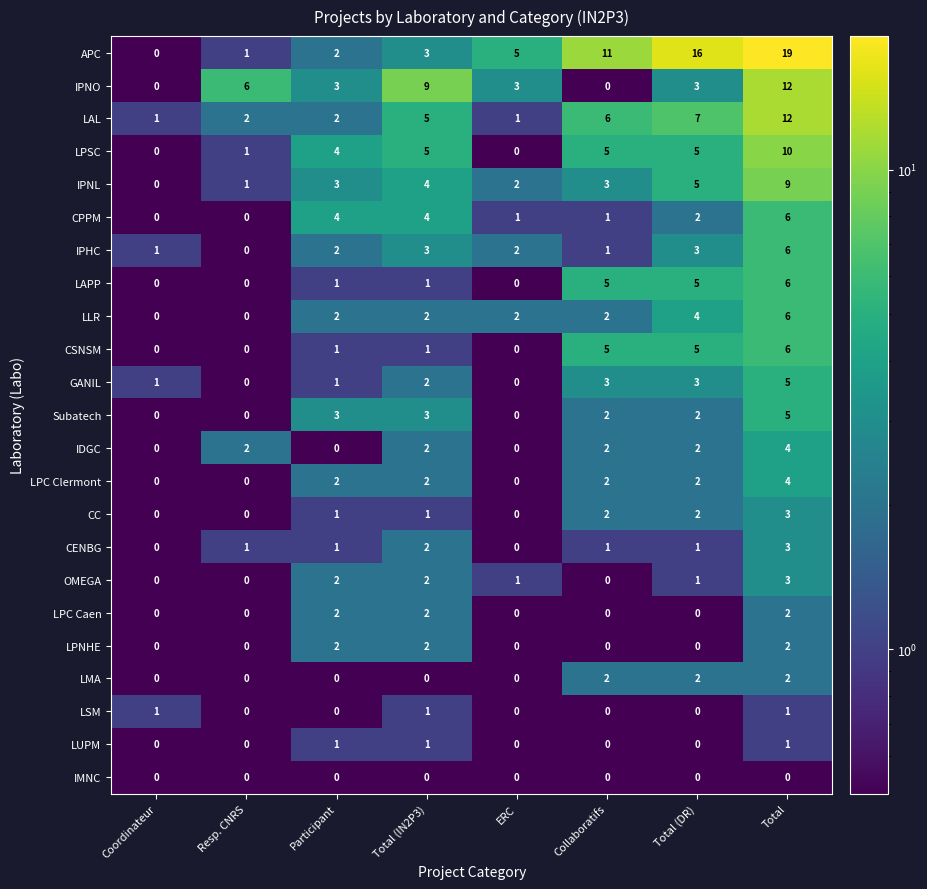

How many data points does each series have?

8